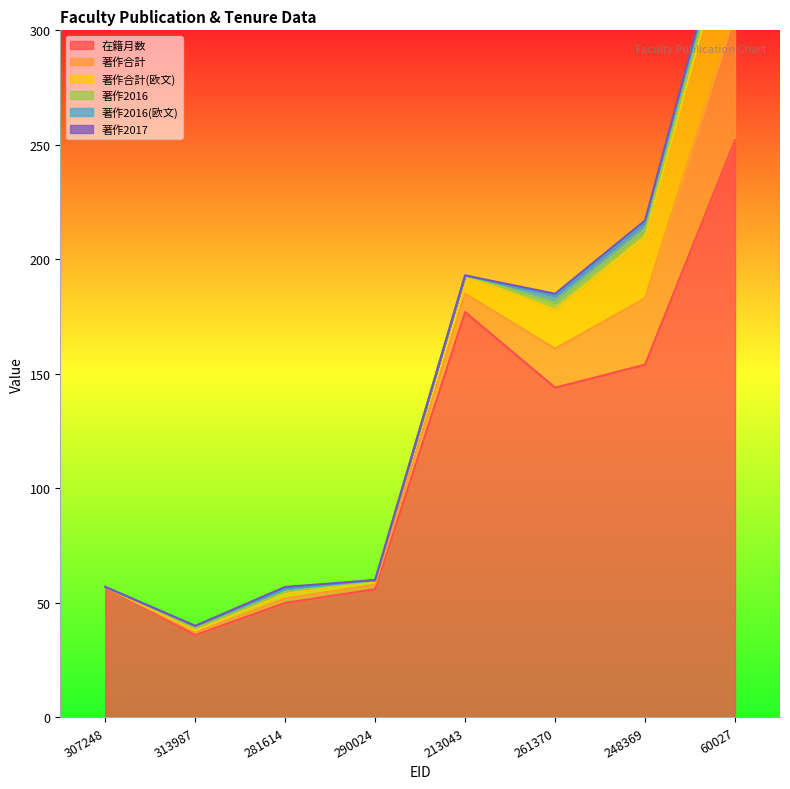

What is the total value across all series at 290024?

60